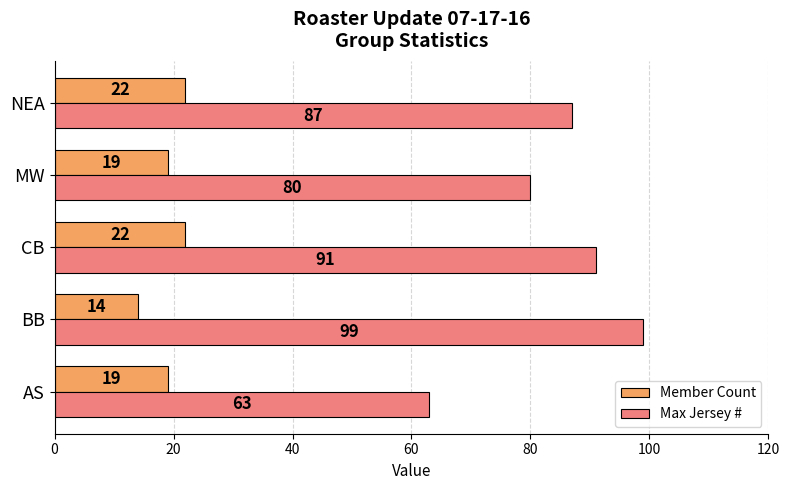

Count the number of categories in the chart.

5